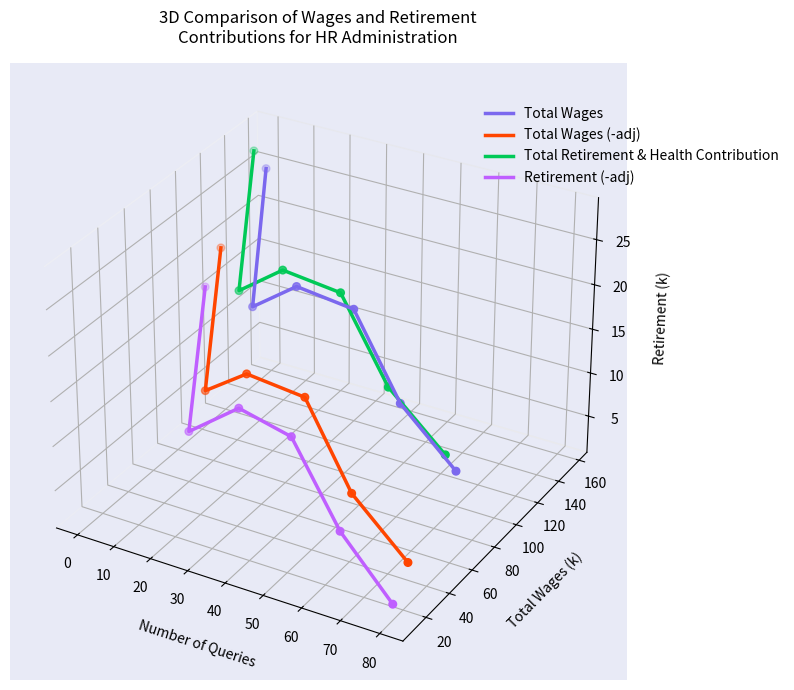

Which series has the largest Y range (max minus min)?

Retirement (-adj)